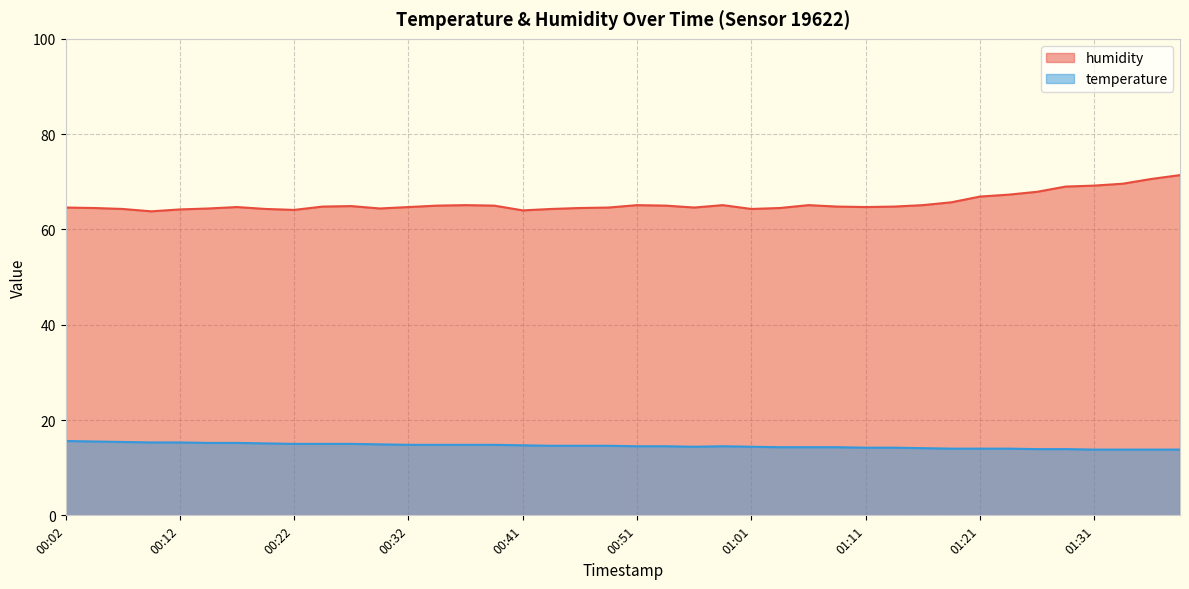

What is the label of the 40th point from the right?

00:02